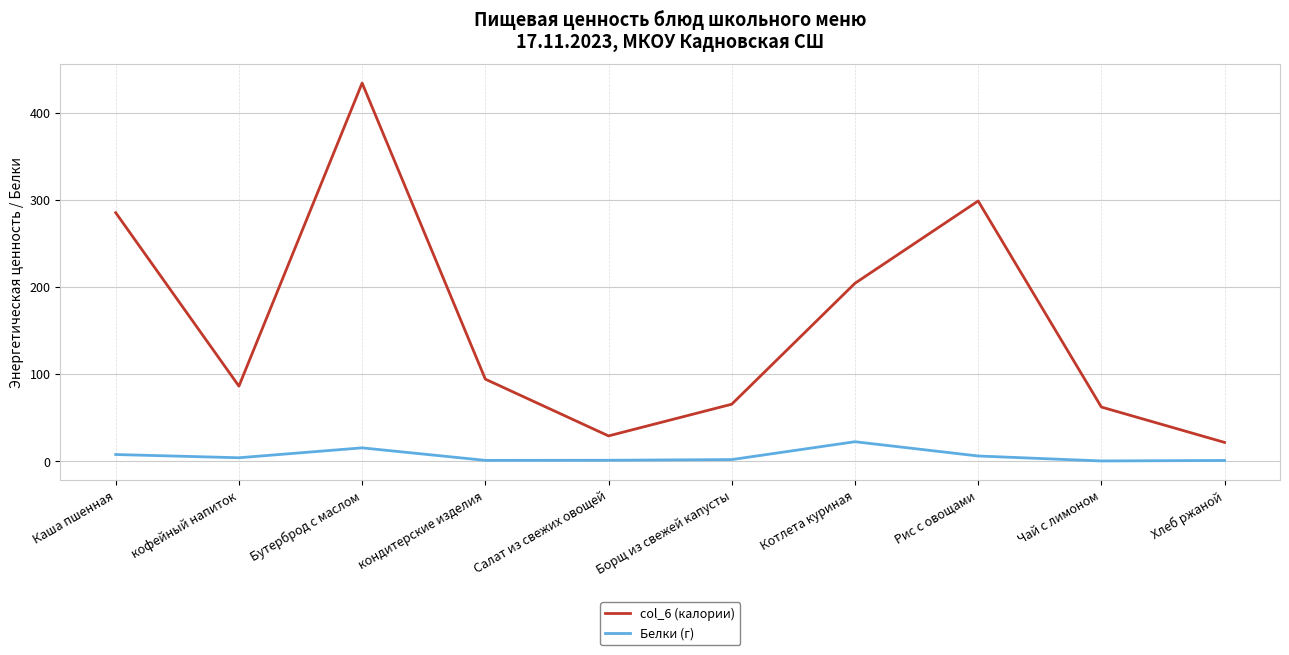

At which category is the sum across all series the highest?

Бутерброд с маслом